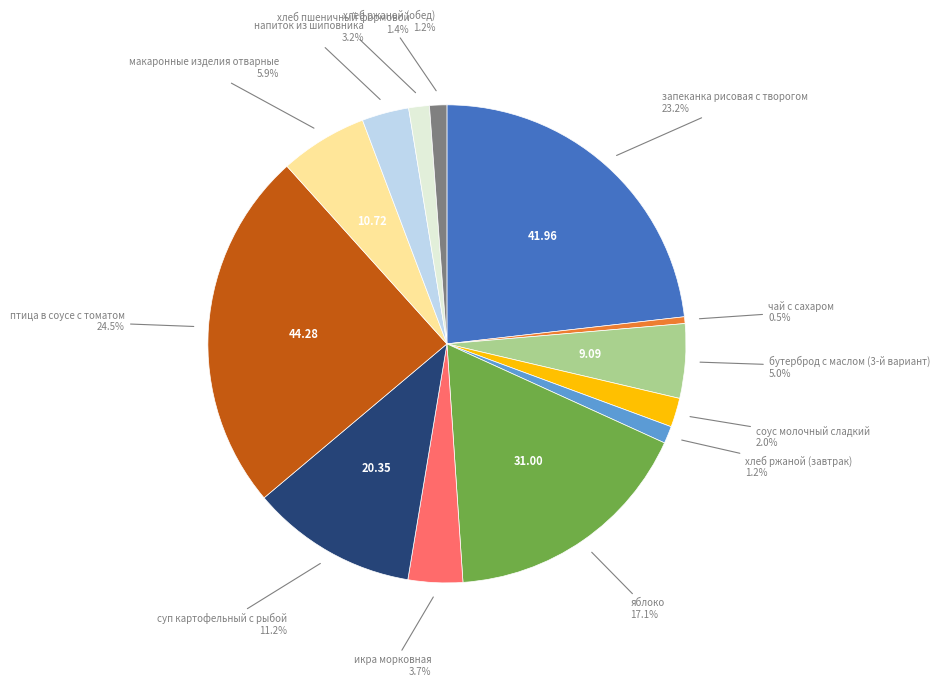

Is there a majority slice in this chart?

No